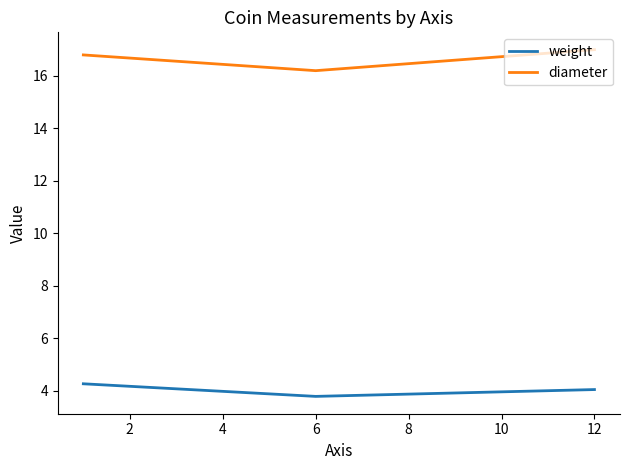

What is the average value of the diameter series?

16.7